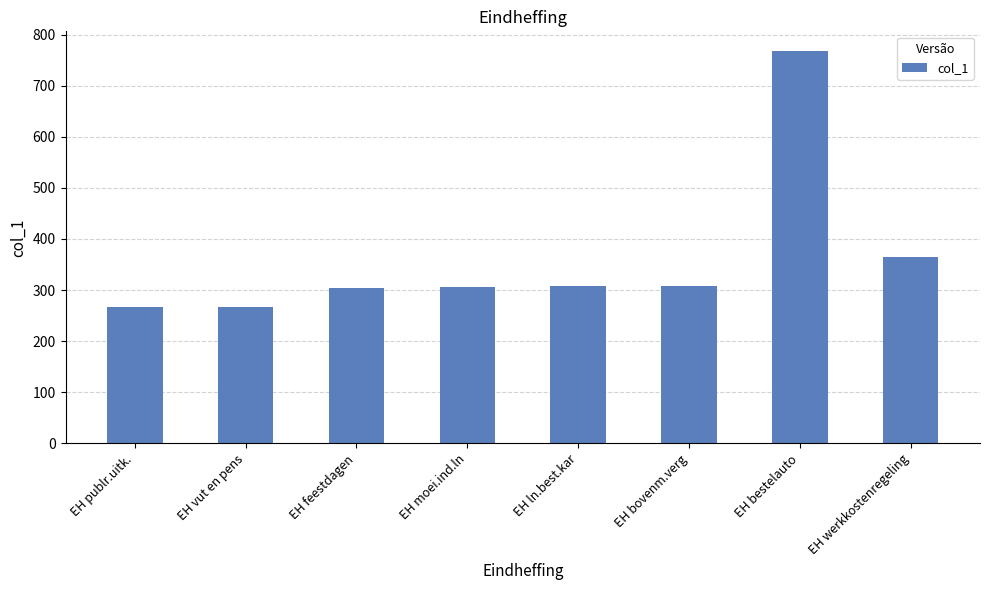

What is the label of the 1st bar from the right?

EH werkkostenregeling